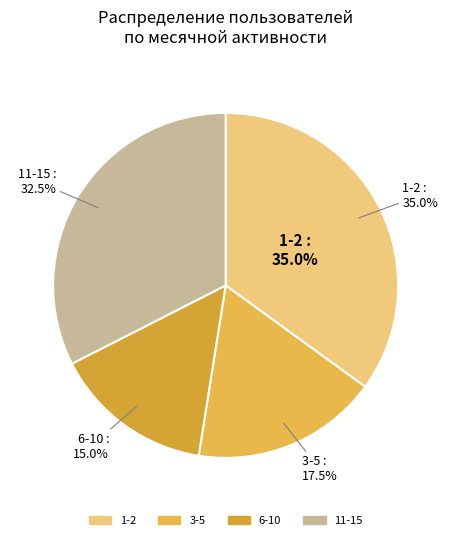

True or false: 14 accounts for 0% of the total.

True